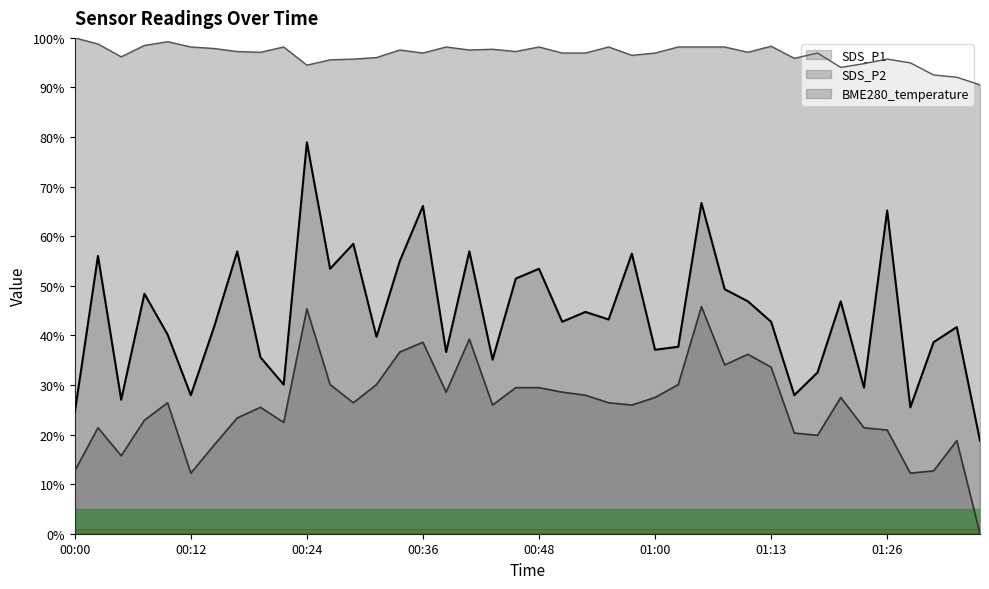

What is the total value across all series at 01:00?

161.5